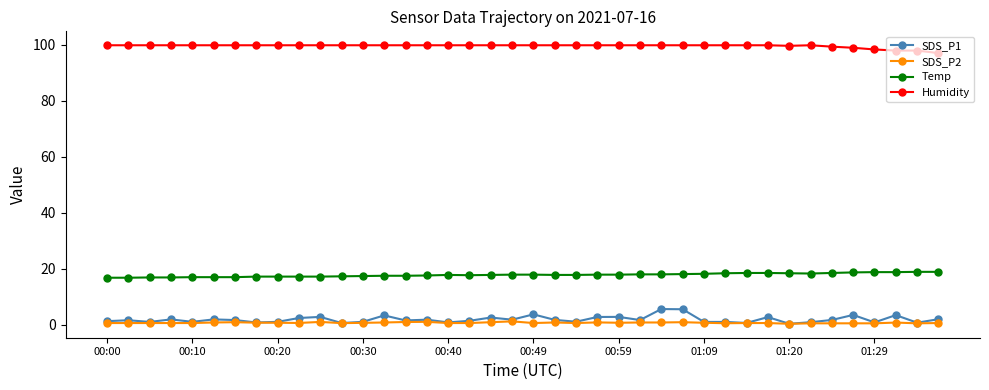

What is the difference between the maximum and minimum values in the SDS_P1 series?

5.3